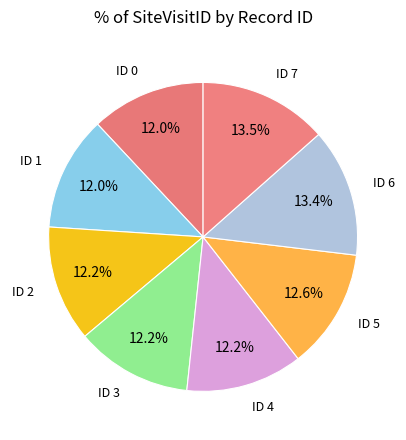

Approximately how many times larger is the value at ID 4 compared to ID 5?

1.0